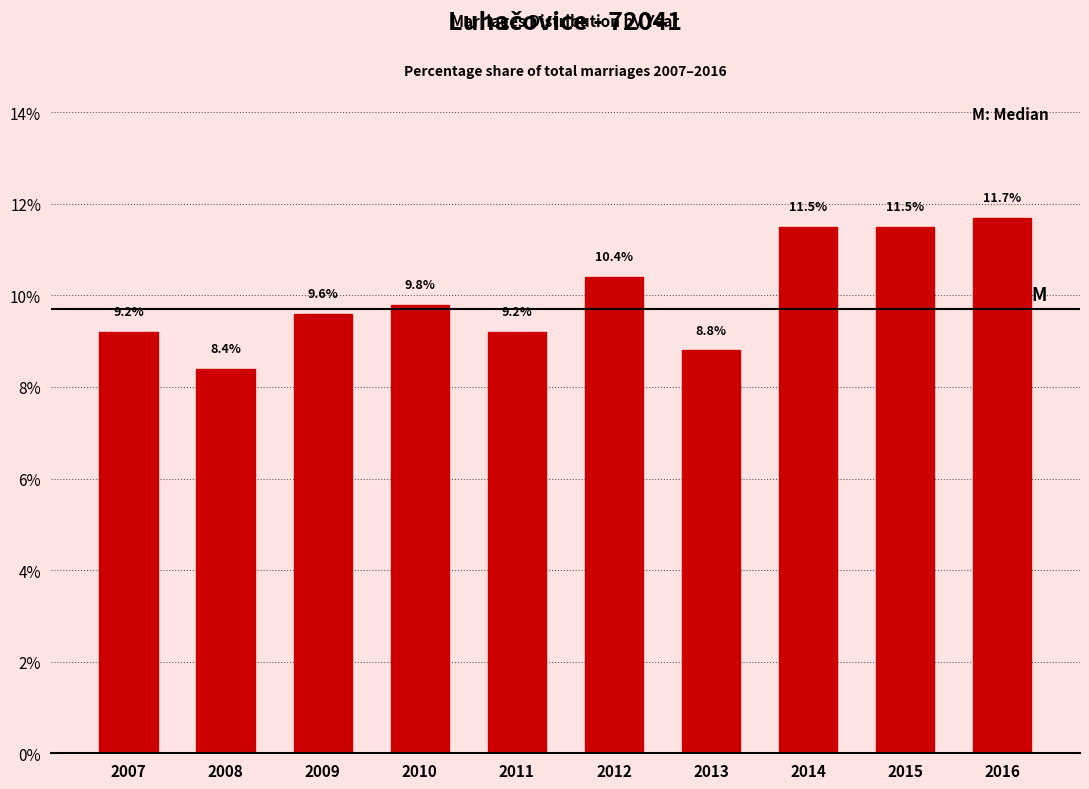

Reading left to right, transcribe all the data shown in this chart.

9.2	8.4	9.6	9.8	9.2	10.4	8.8	11.5	11.5	11.7